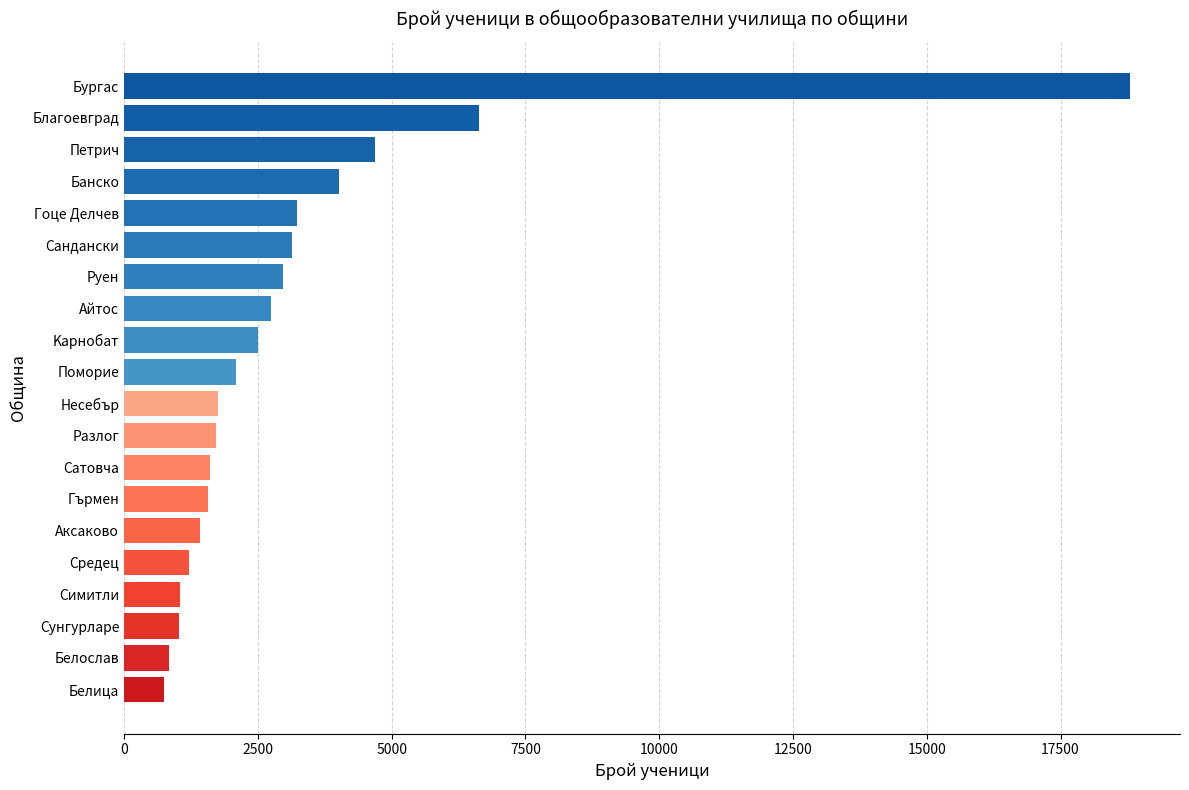

What is the difference between the second highest and second lowest values?

5789